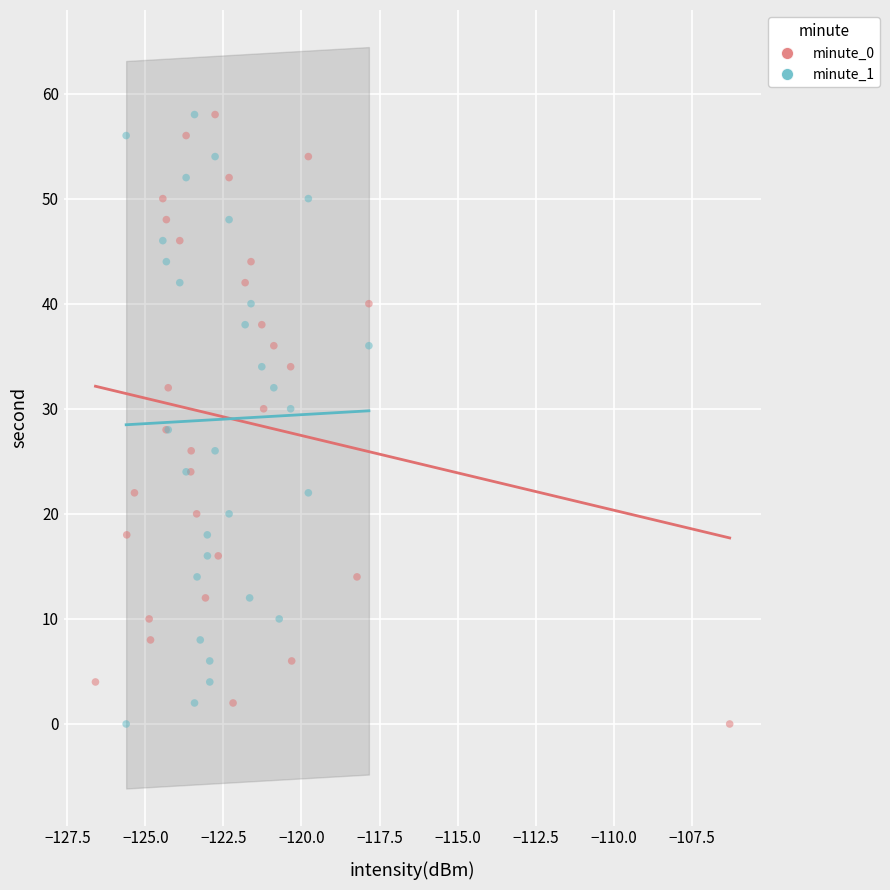

What are all the series names shown in the legend?

minute_0, minute_1